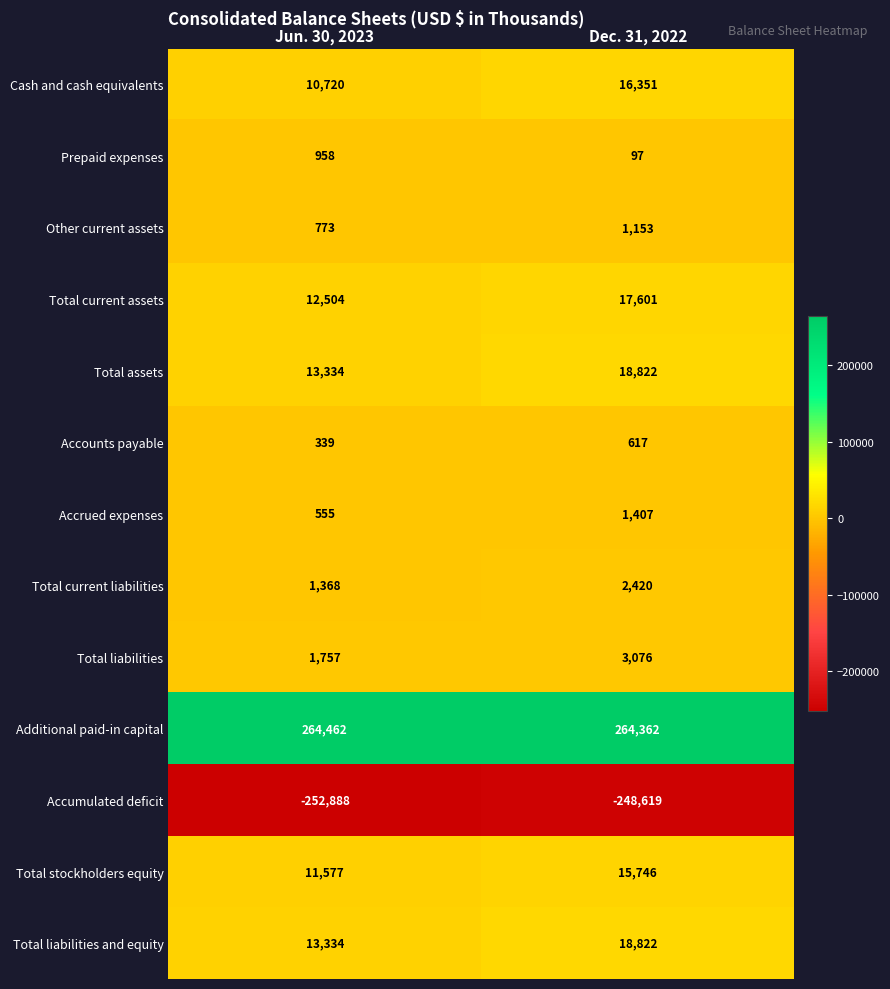

At which category does the chart reach its minimum across all series?

Jun. 30, 2023